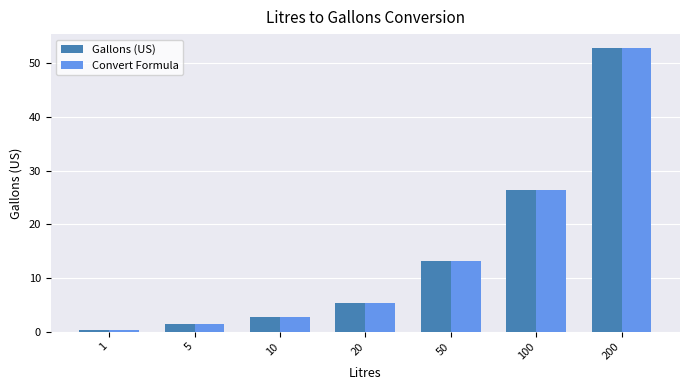

Between 10 and 20, which series saw the biggest shift?

Convert Formula